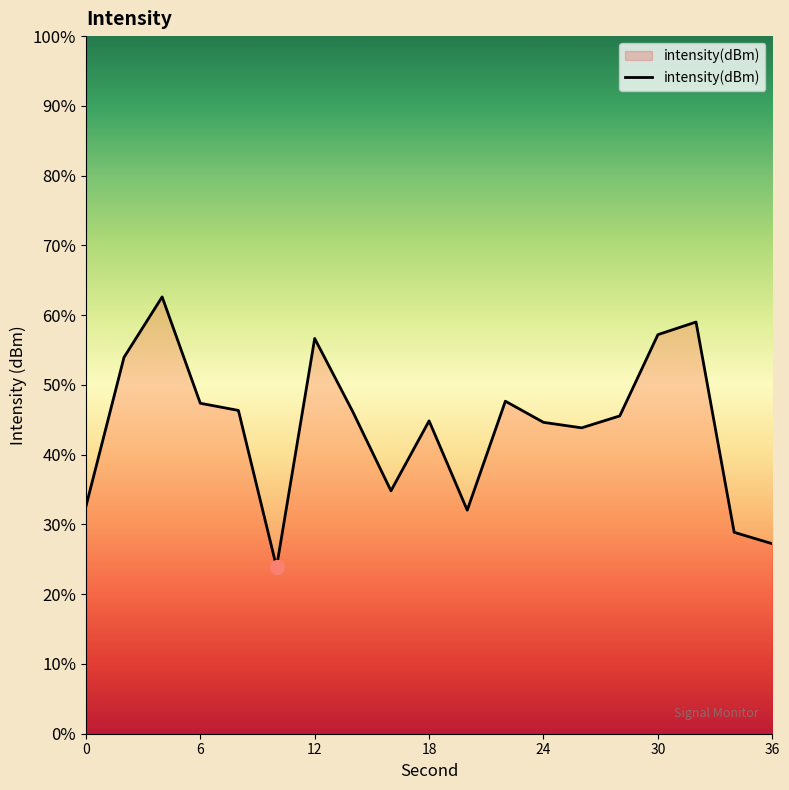

True or false: the data shows -223.4 at 28.

False